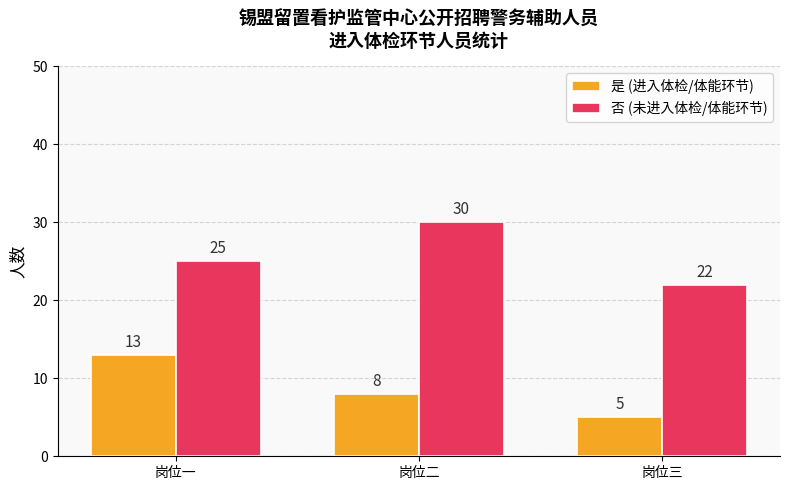

Reading left to right, what are all the values shown in this chart?

是 (进入体检/体能环节): 岗位一=13	岗位二=8	岗位三=5
否 (未进入体检/体能环节): 岗位一=25	岗位二=30	岗位三=22